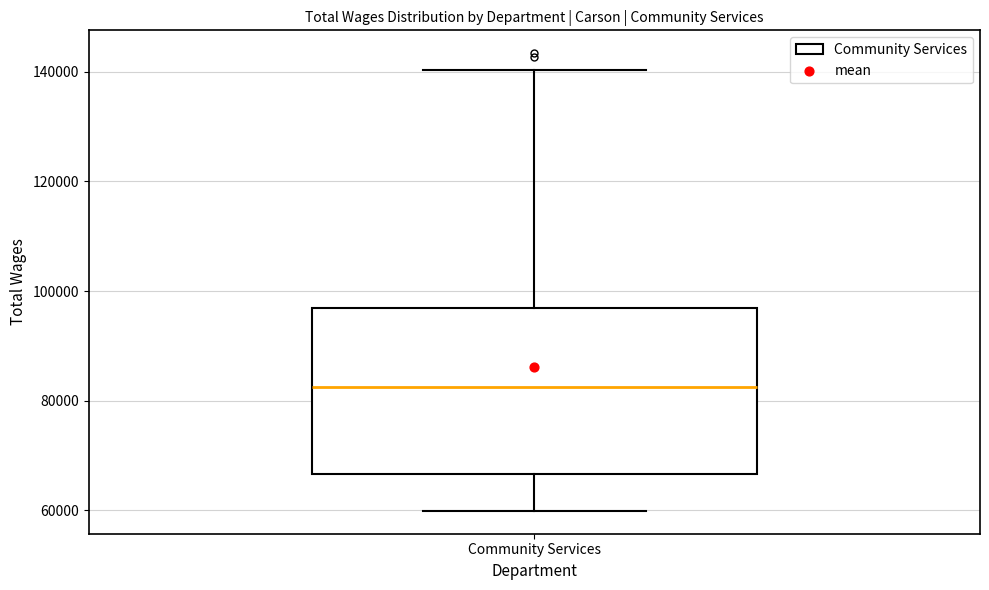

Transcribe this box plot: give where the median line is, the range the box spans, and where the two whiskers end, as read against the y-axis. The values are not printed on the chart, so give them approximately, as read against the axis.

median 82000, box 66000 to 96000, whiskers 60000 to 140000